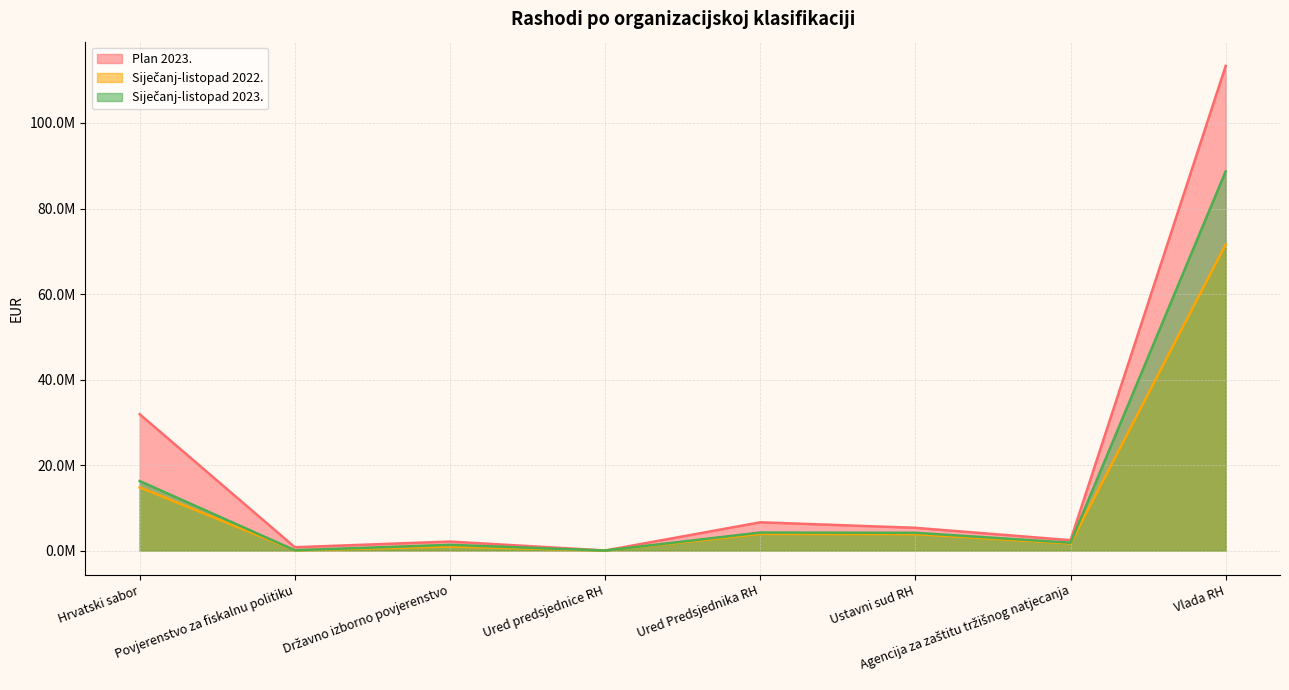

True or false: Siječanj-listopad 2022. and Plan 2023. intersect in this chart.

False